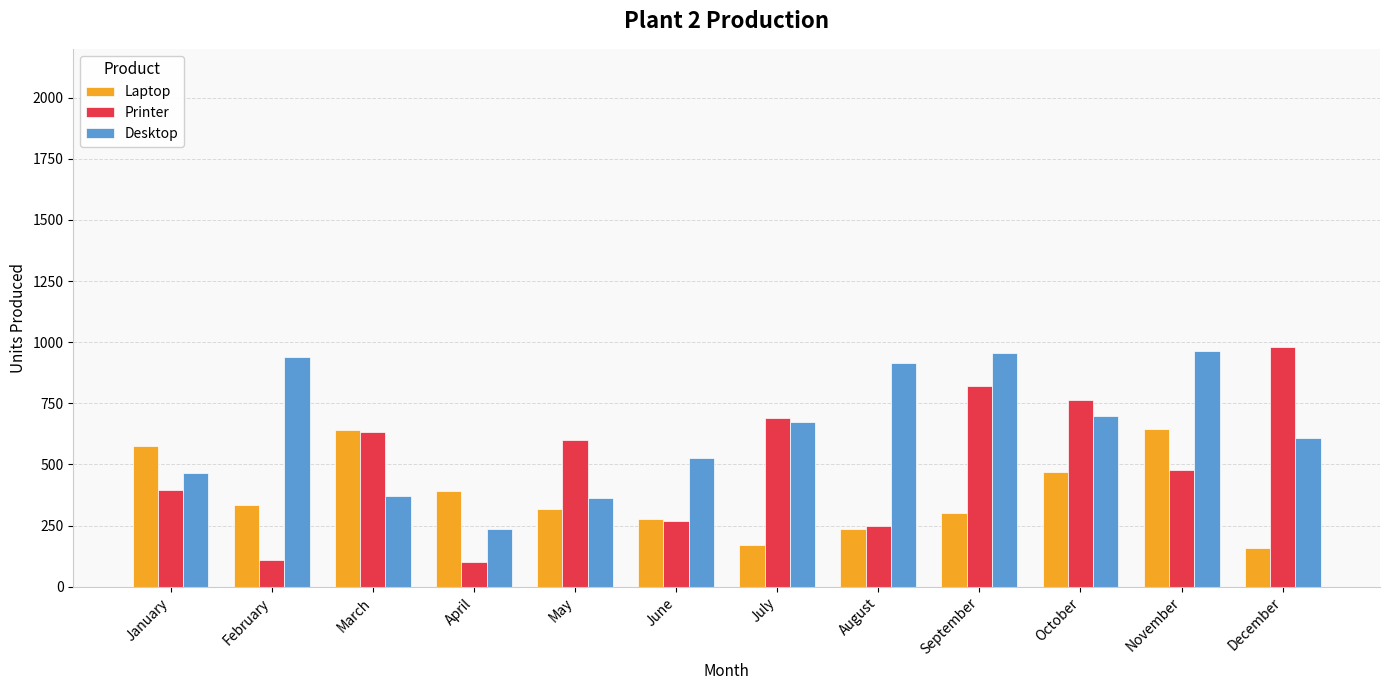

How many distinct data groups are displayed?

3